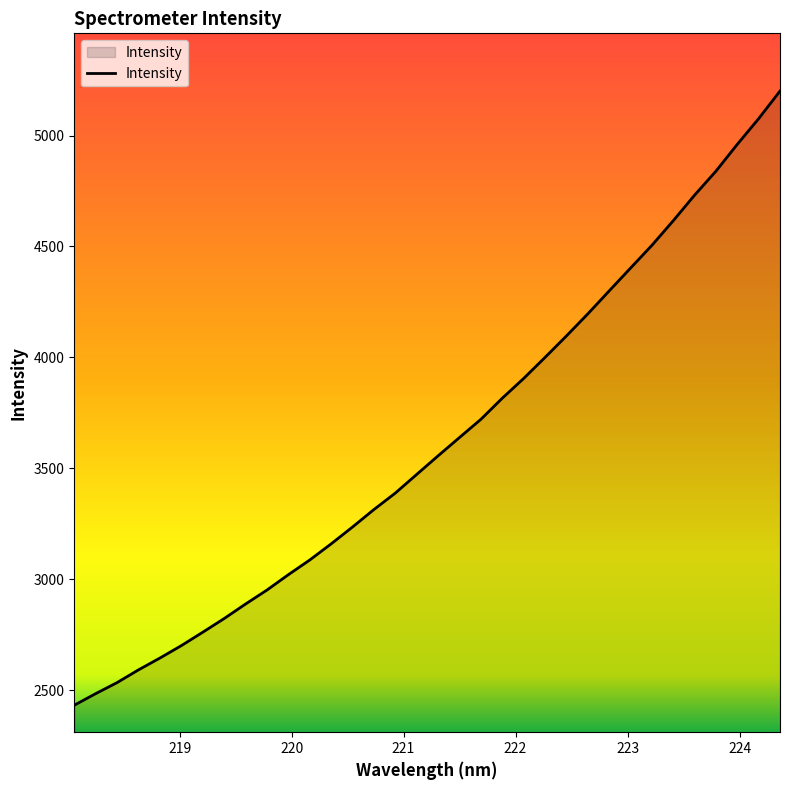

What is the difference between the second highest and minimum values?

2643.0